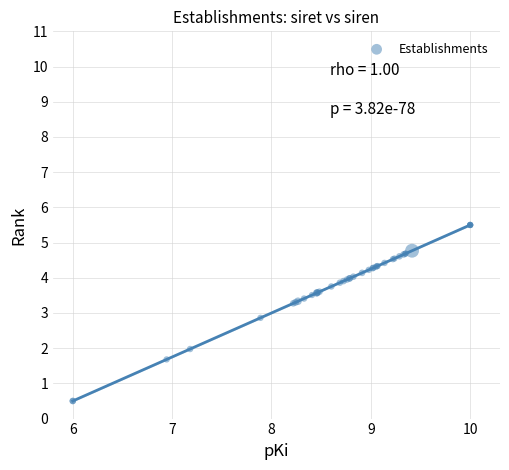

What Y value in the scatter plot is closest to 3?

2.9